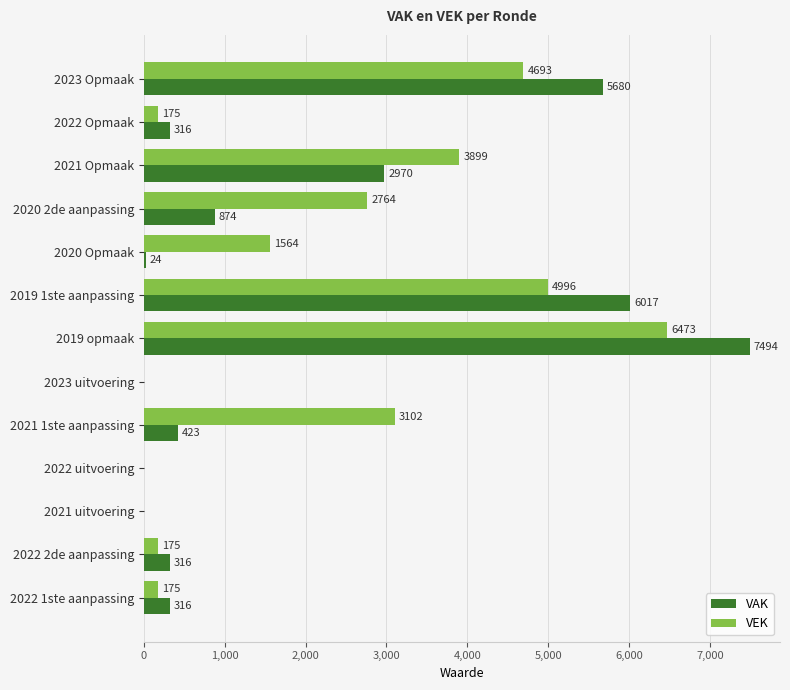

The value of VEK at 2022 Opmaak is 175. True or false?

True